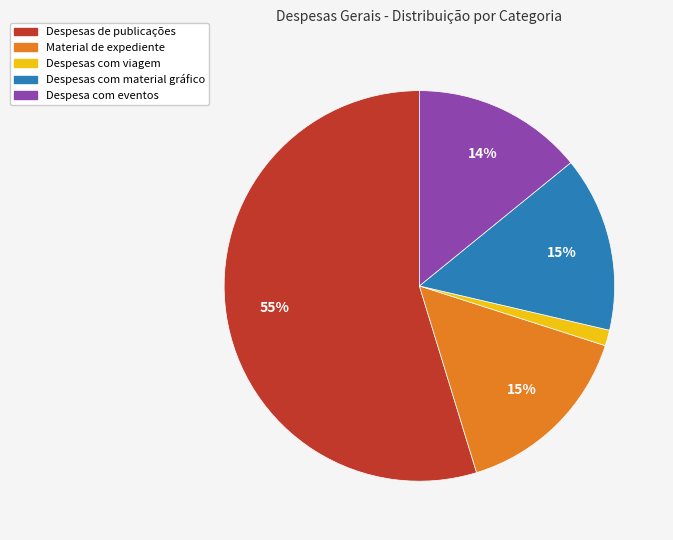

Is there any slice that represents more than half of the pie?

Yes